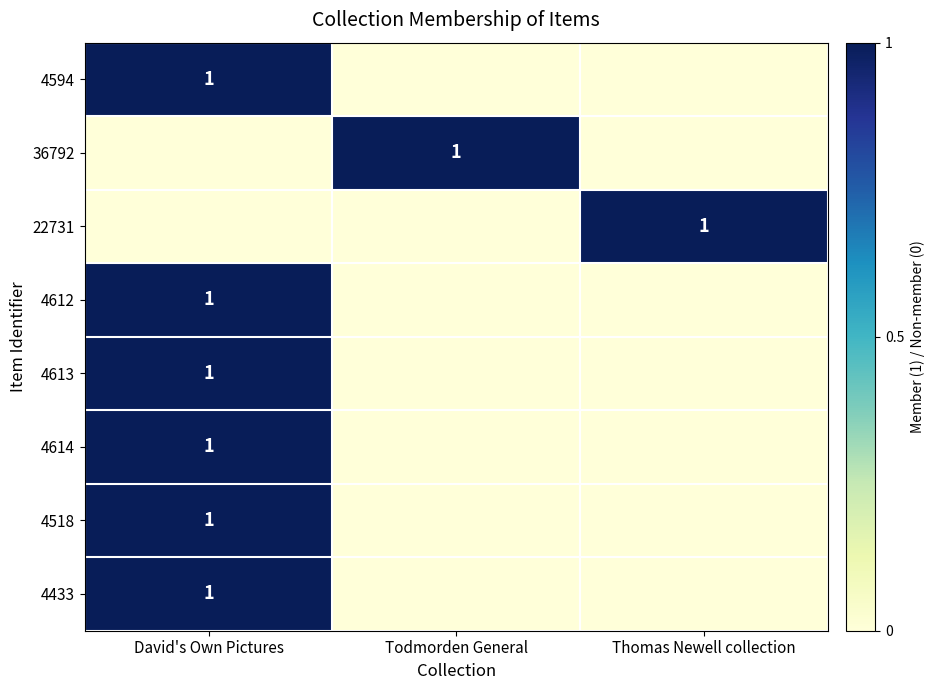

What is the maximum value shown in the chart?

1